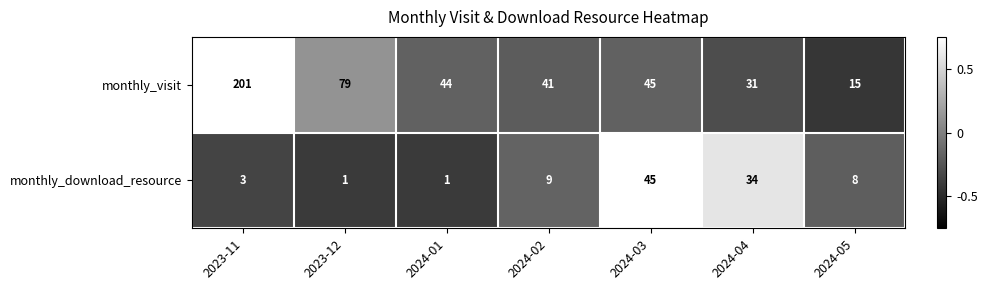

Which series changed the most between 2024-01 and 2024-05?

monthly_visit